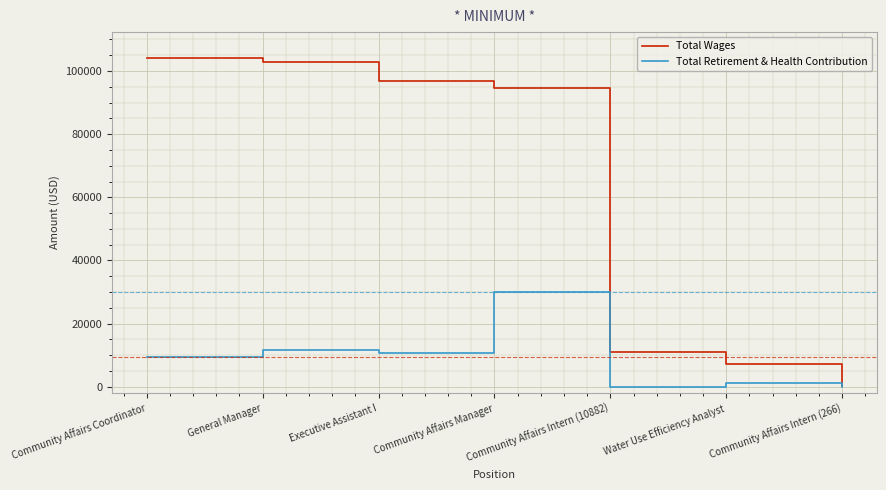

Between Community Affairs Coordinator and Water Use Efficiency Analyst, which series saw the biggest shift?

Total Wages